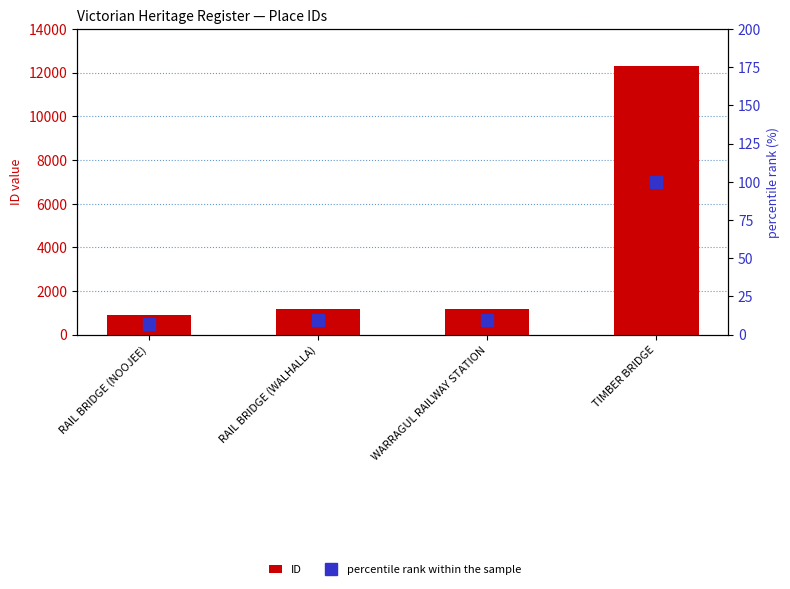

The value of ID at RAIL BRIDGE (WALHALLA) is 367.4. True or false?

False